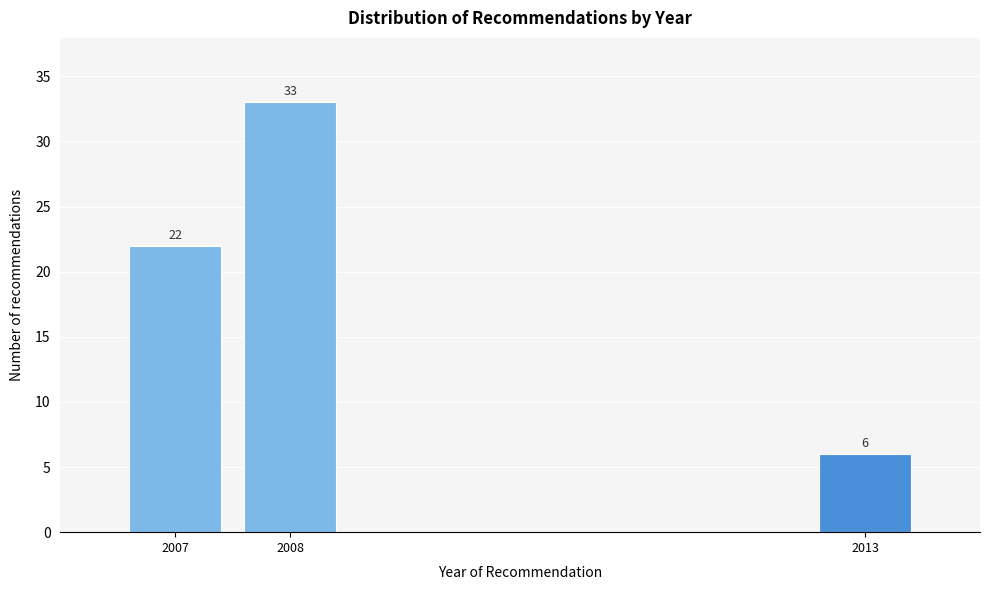

Reading left to right, what are all the values shown in this chart?

2007=22	2008=33	2013=6